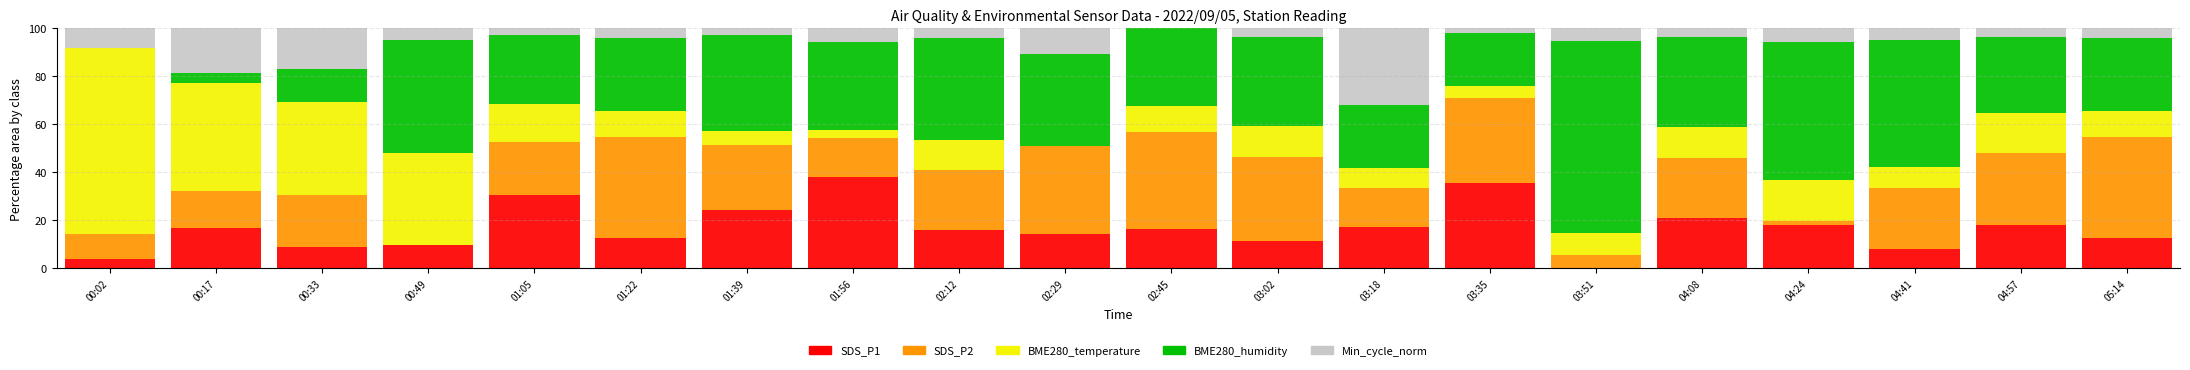

What is the total value across all series at 02:12?

100.0